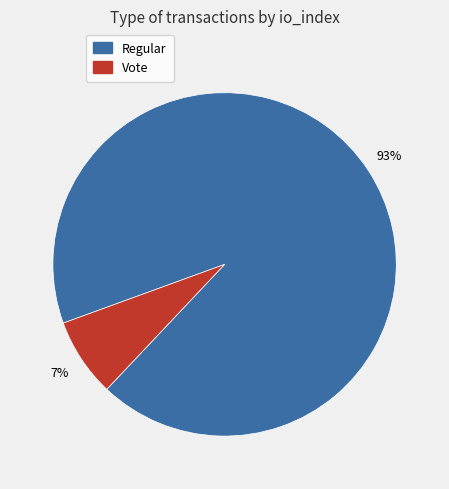

To the nearest percent, what is the average slice percentage?

50%